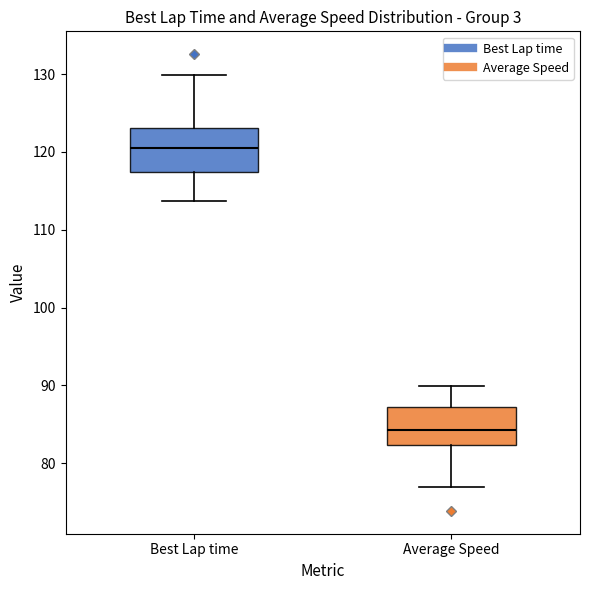

Where does the upper whisker of the box for Average Speed end on the y-axis? The values are not printed on the chart, so give them approximately, as read against the axis.

90